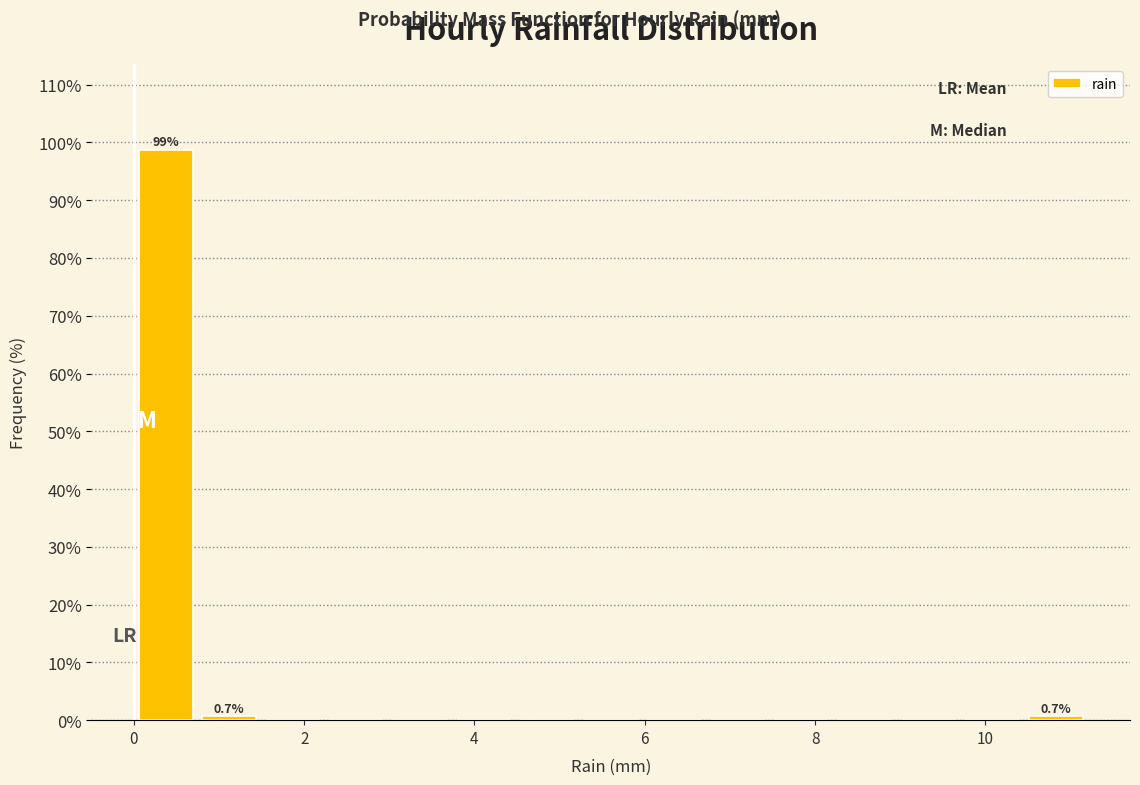

Read against the x-axis, roughly where is the centre of the tallest bar?

0.4